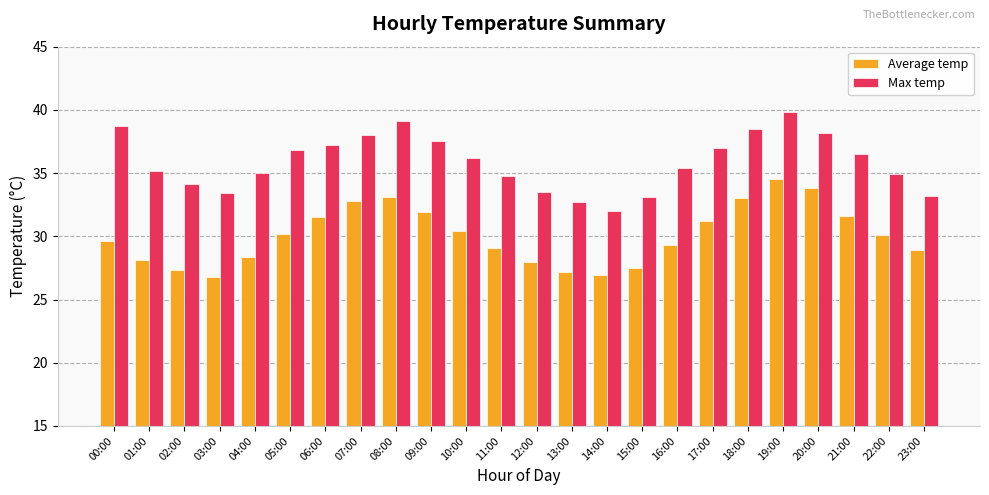

What is the spread (max minus min) of values at 19:00?

5.3